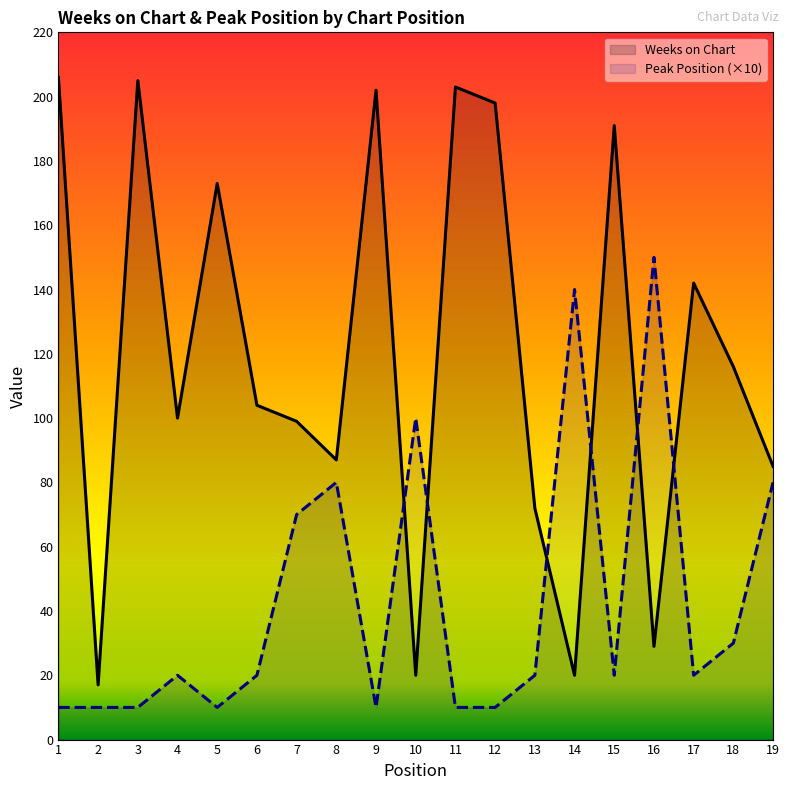

What is the total value across all series at 19?

165